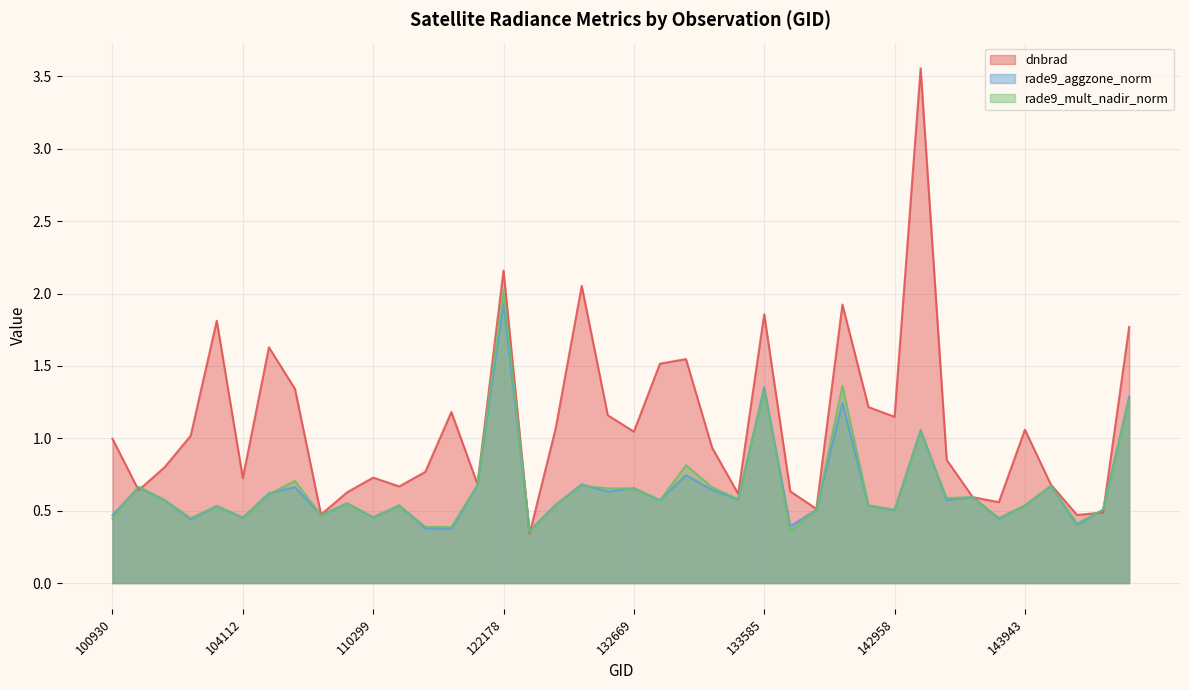

What is the difference between the second highest and second lowest values in the rade9_mult_nadir_norm series?

1.0